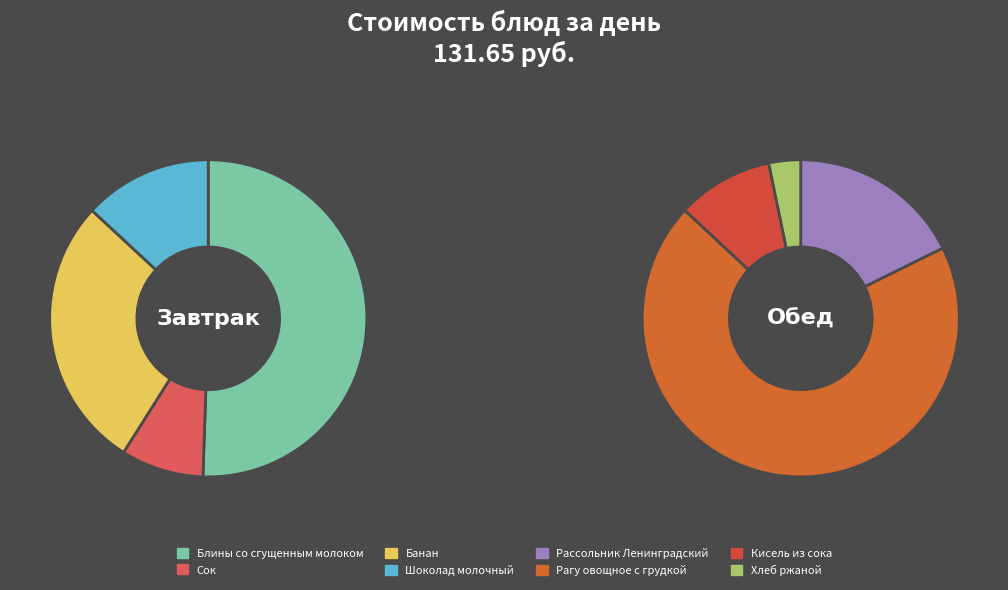

How many slices are in this pie chart?

8